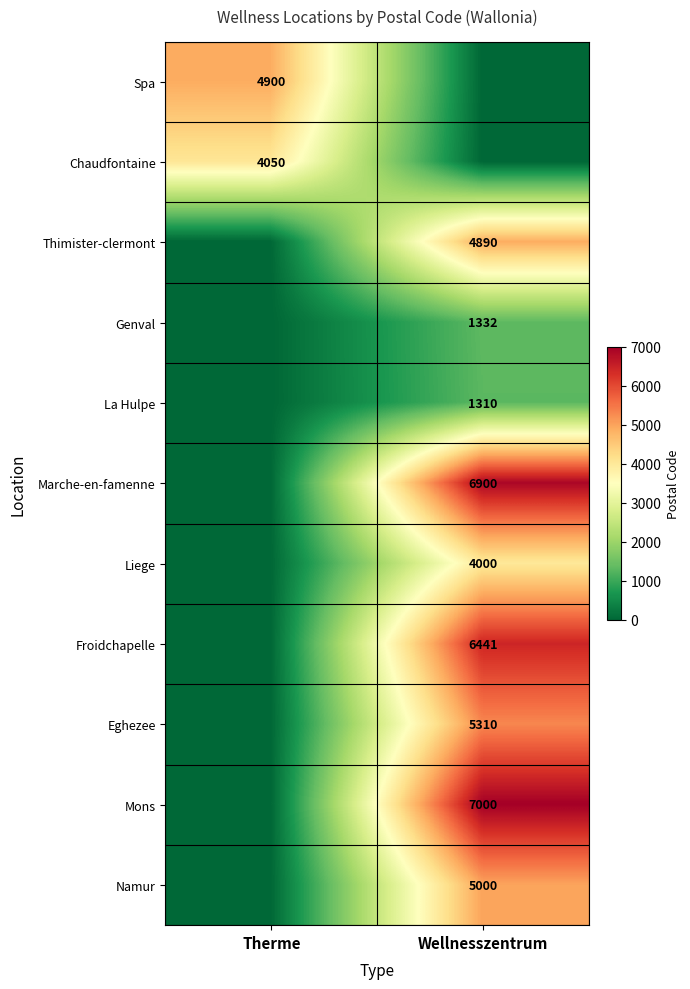

The Mons series shows 7000 at Wellnesszentrum. True or false?

True